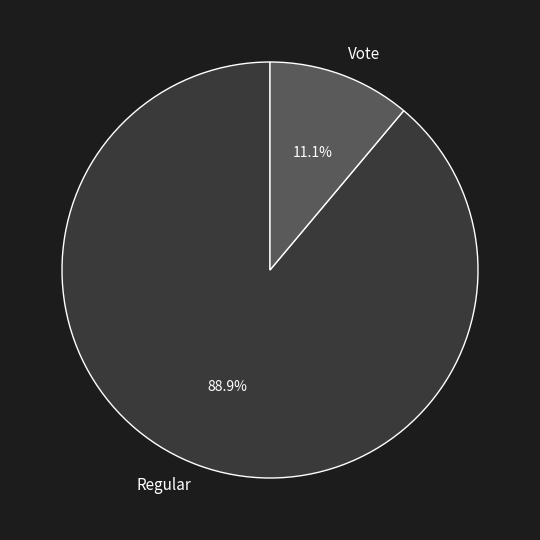

To the nearest percent, what is the average slice percentage?

50%